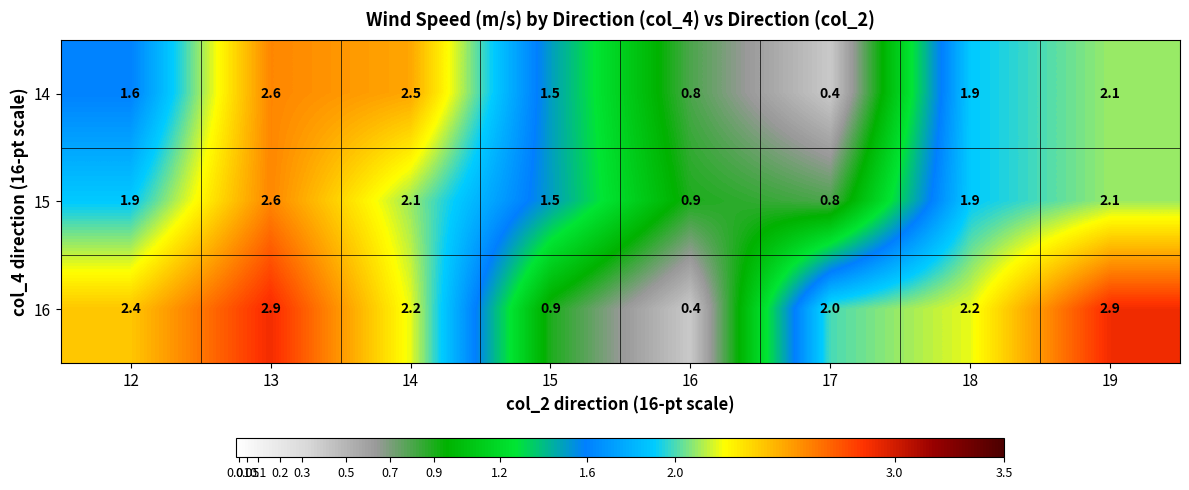

Rank the series by their average value, from highest to lowest.

16, 15, 14